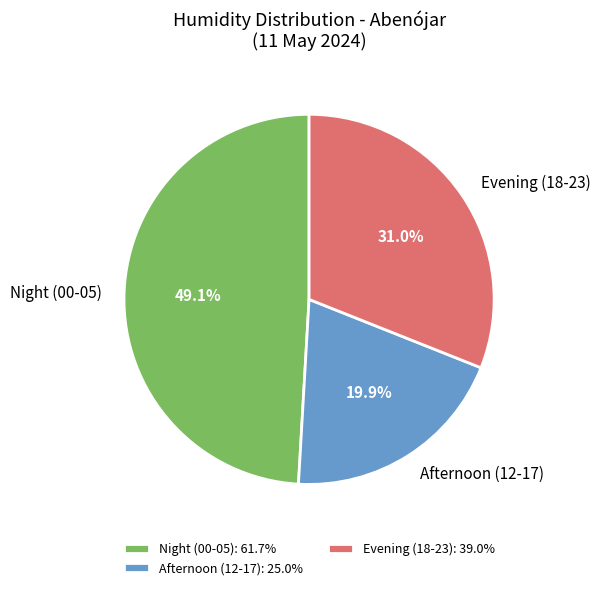

Which has a higher value, Evening (18-23) or Night (00-05)?

Night (00-05)